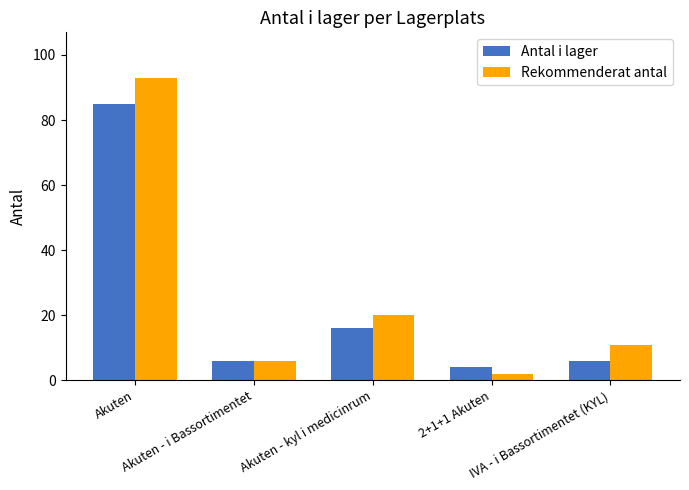

At which label does Antal i lager first exceed 6?

Akuten